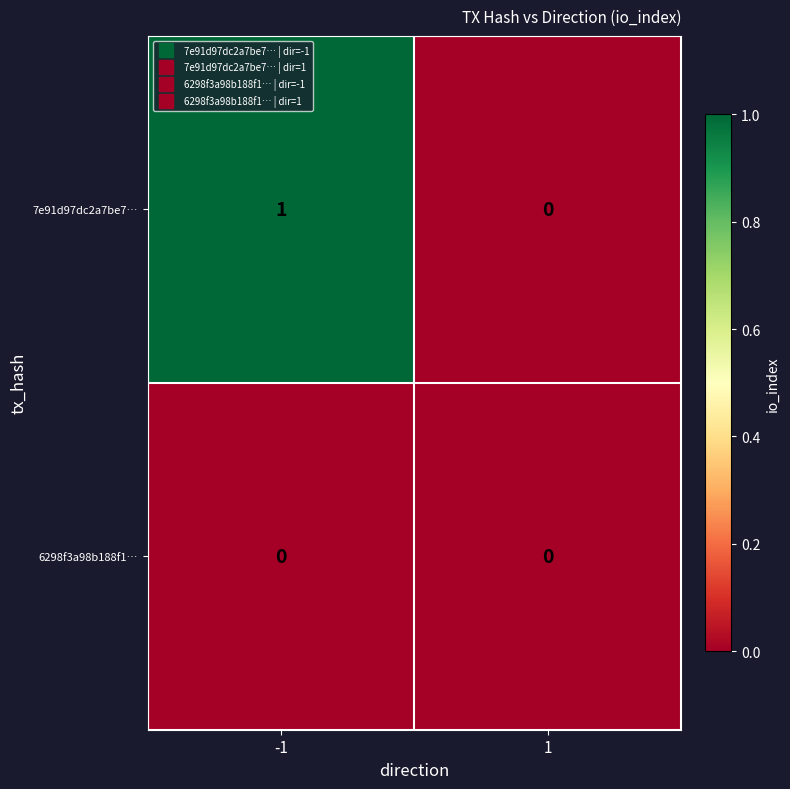

What is the maximum value shown in the chart?

1